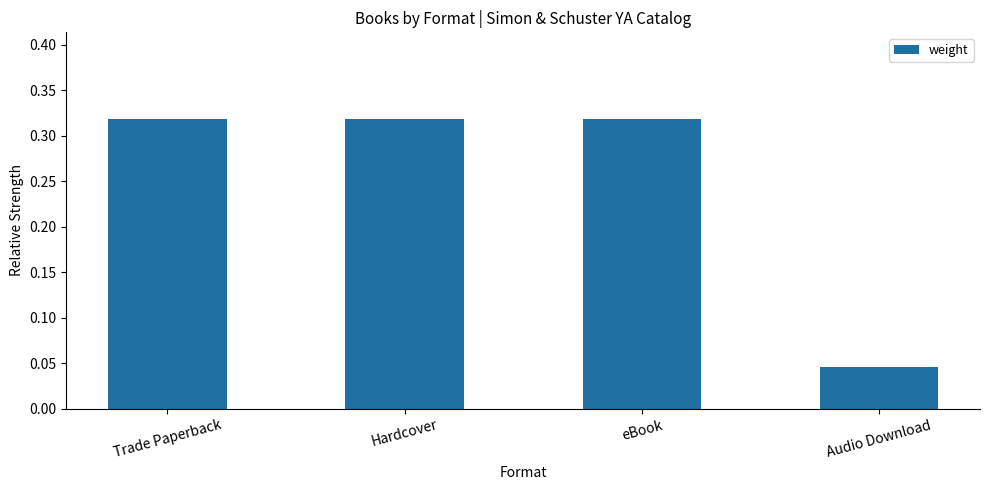

What is the label of the 3rd bar from the left?

eBook